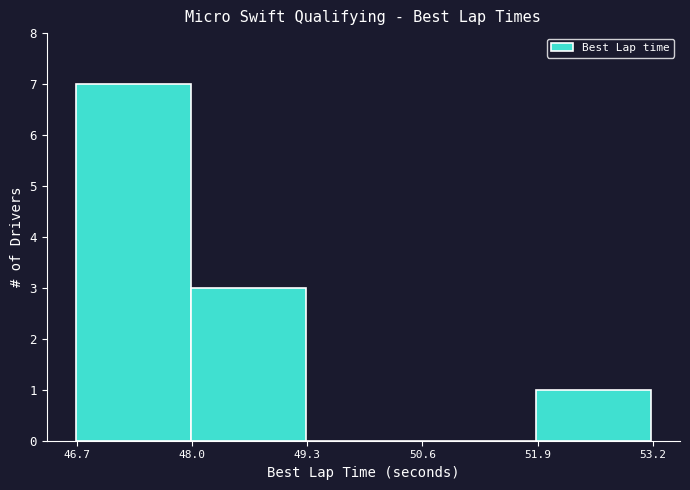

What is the height of the bar covering 48.0 to 49.2 on the x-axis? Neither the bar edges nor the heights are printed on the chart, so give them approximately, as read against the axes.

3